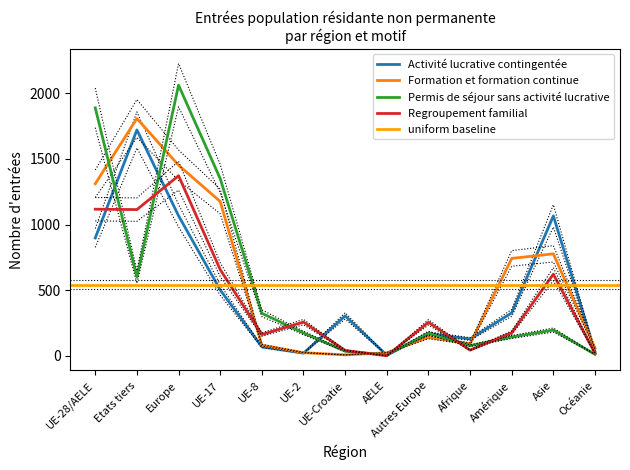

Is the value of Autres entrées at Océanie greater than the value of Regroupement familial at Asie?

No